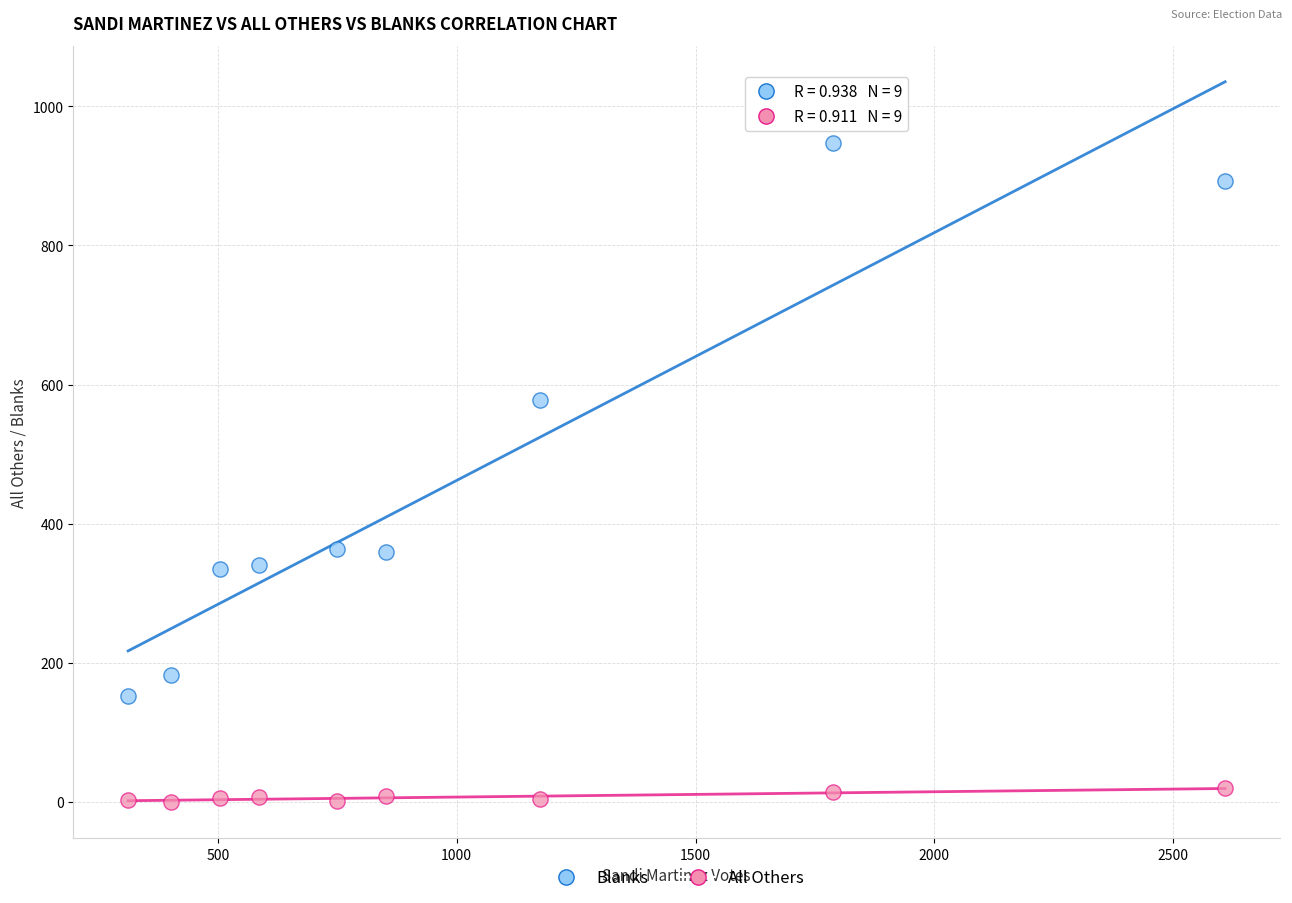

Which series has the largest Y range (max minus min)?

Blanks